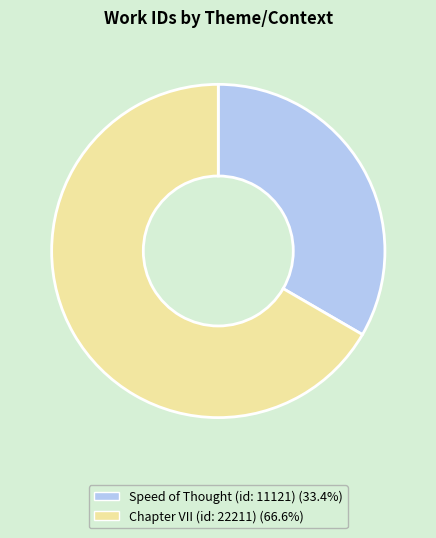

Rank the categories by value from highest to lowest.

Chapter VII (id: 22211), Speed of Thought (id: 11121)